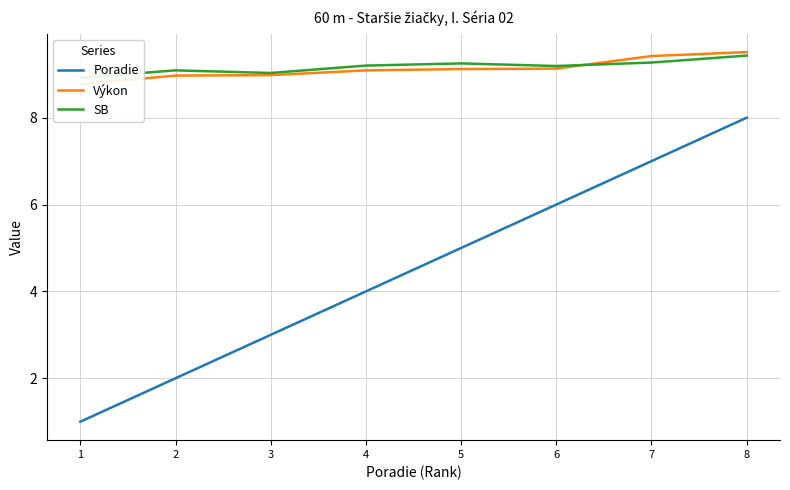

What is the minimum value shown in the chart?

1.0